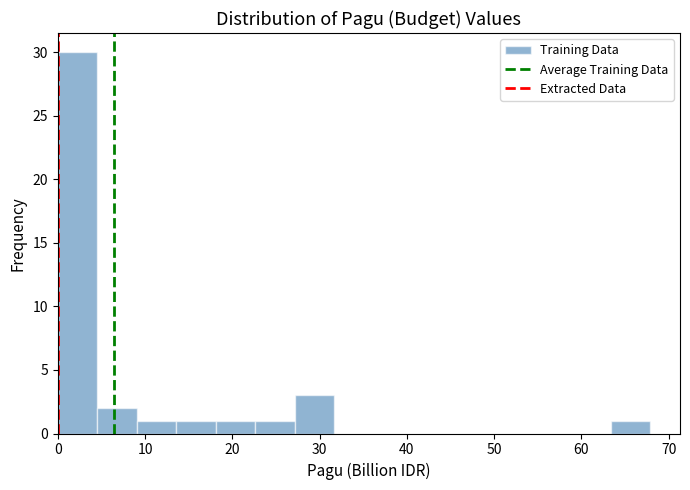

Reading left to right, transcribe this chart: for each bar, give the range it covers on the x-axis and its height. Neither the bar edges nor the heights are printed on the chart, so give them approximately, as read against the axes.

0 to 5: 30
5 to 9: 2
9 to 14: 1
14 to 18: 1
18 to 23: 1
23 to 27: 1
27 to 32: 3
32 to 36: 0
36 to 41: 0
41 to 45: 0
45 to 50: 0
50 to 54: 0
54 to 59: 0
59 to 63: 0
63 to 68: 1